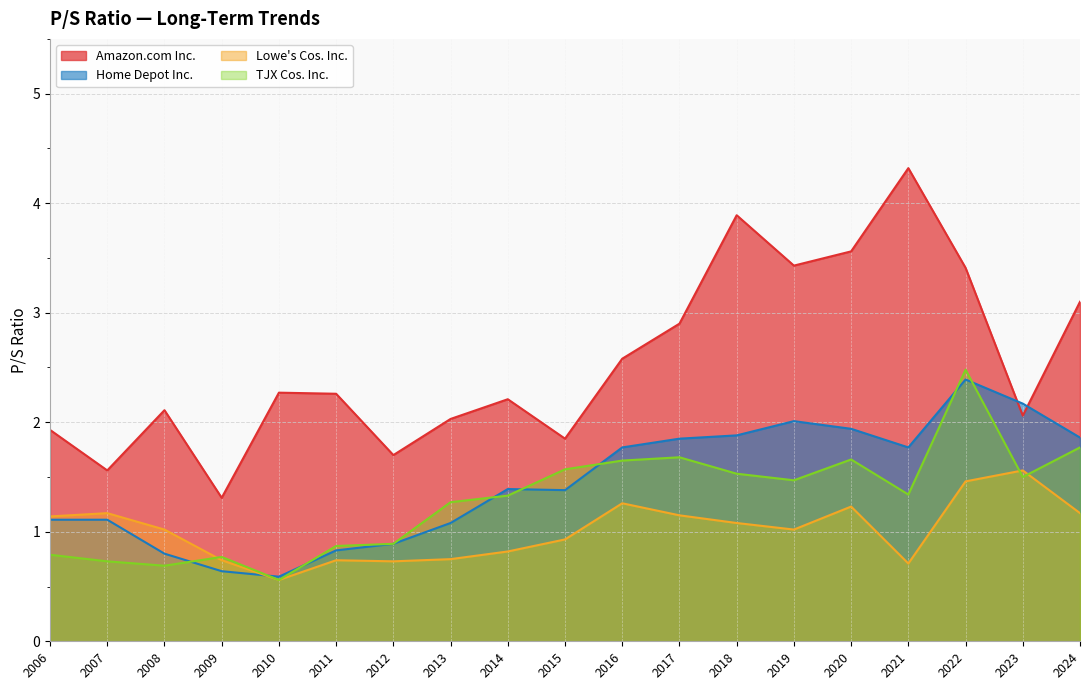

True or false: Amazon.com Inc. has more than 2 points higher than both neighbors.

True